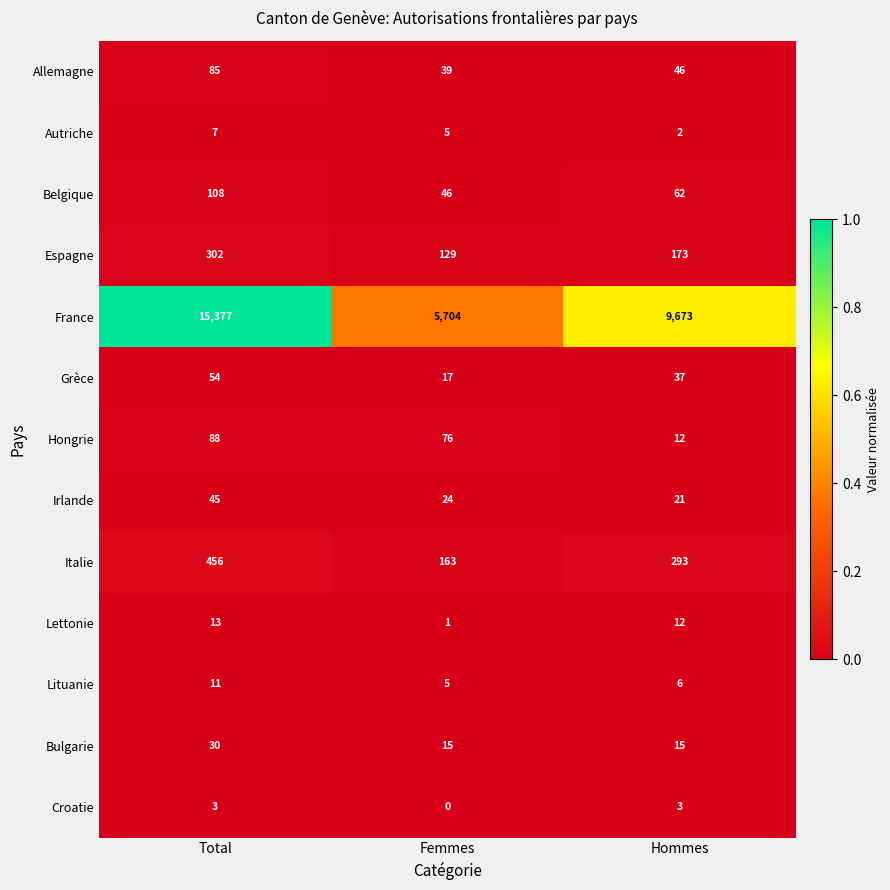

Which category has the highest value across all series?

Total